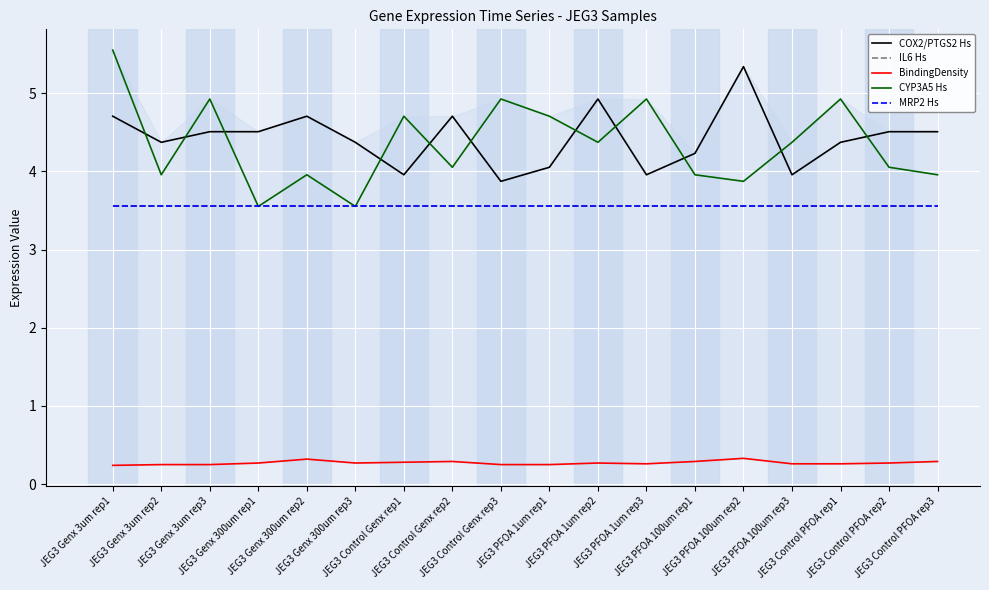

Is it true that CYP3A5 Hs equals 7.3 at JEG3 Control Genx rep3?

False